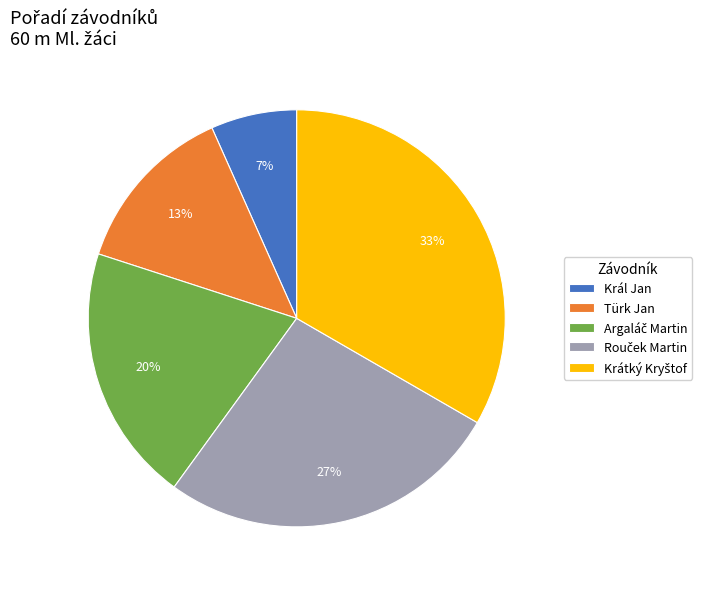

How many slices are in this pie chart?

5